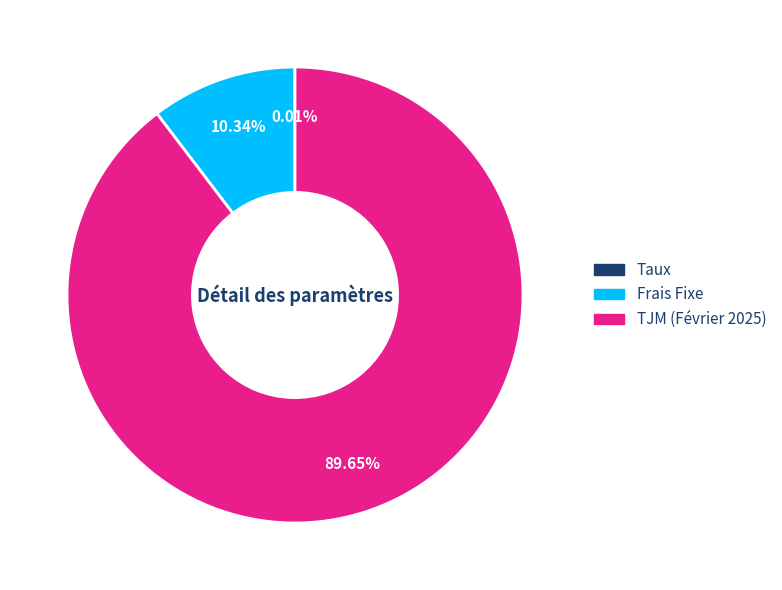

Does any single category account for the majority?

Yes